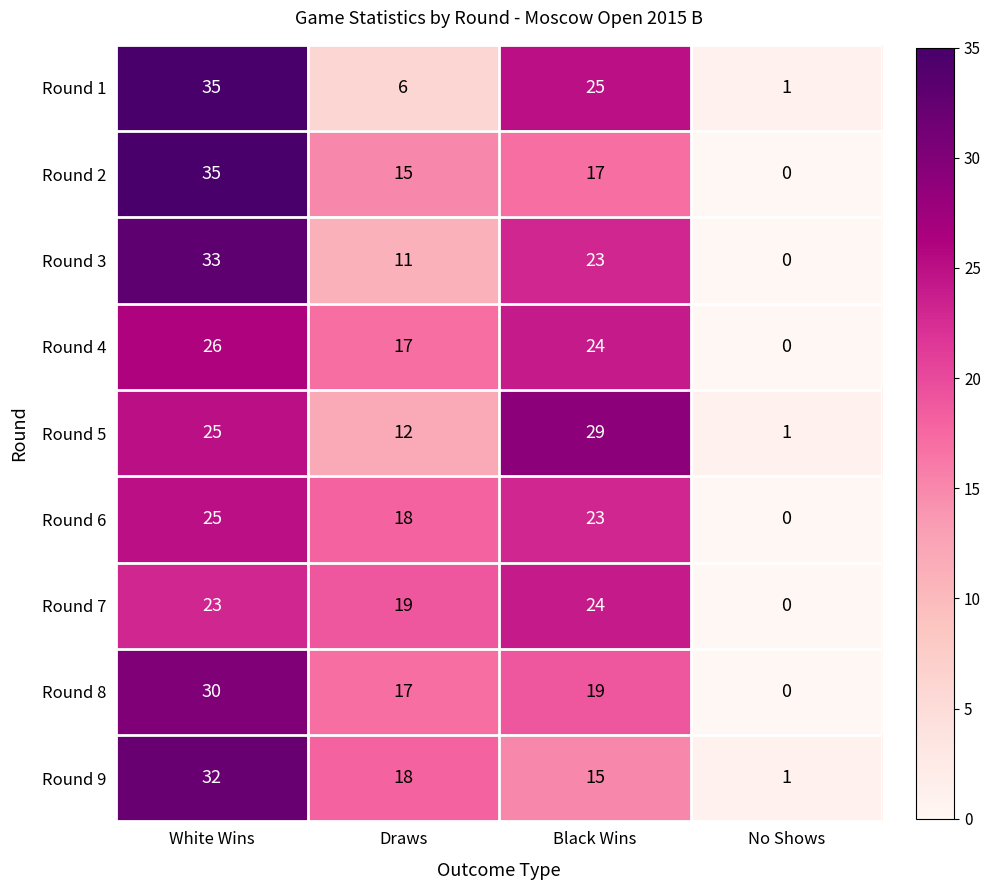

Is the value of Round 6 at White Wins greater than the value of Round 7 at No Shows?

Yes